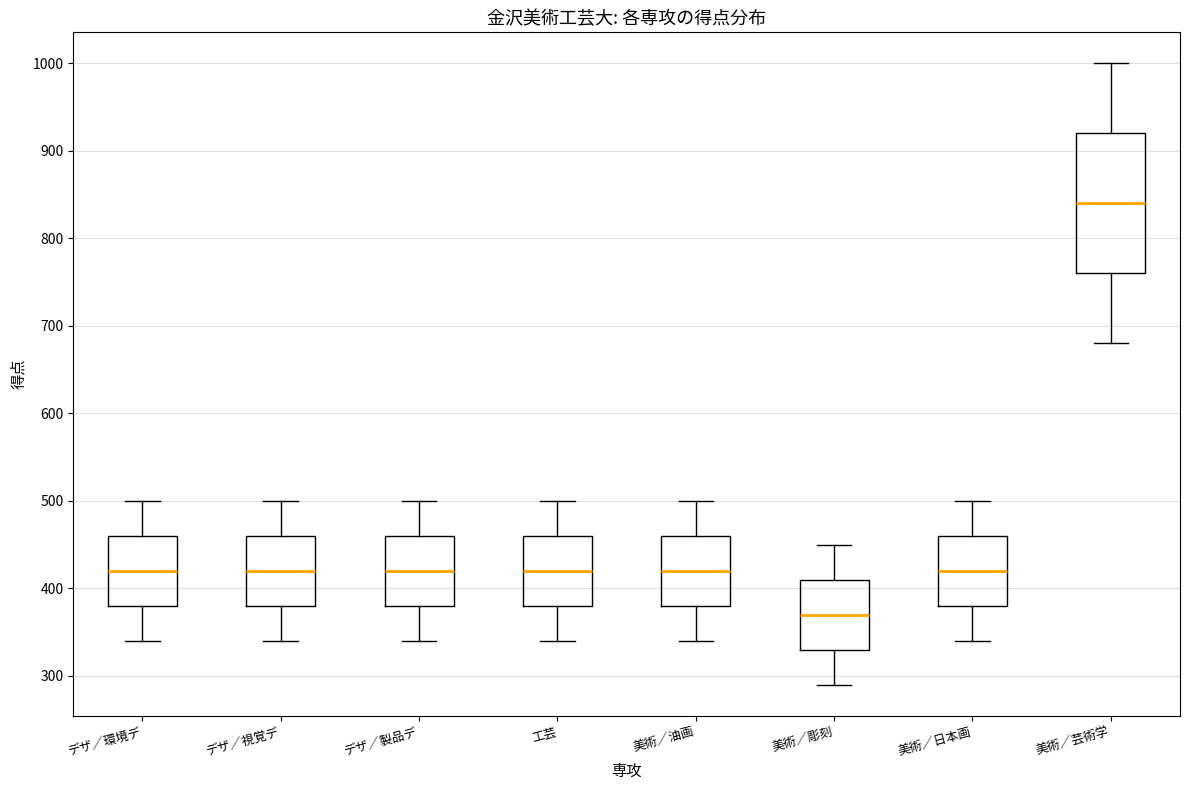

Which box is the tallest, from its lower edge to its upper edge?

美術／芸術学